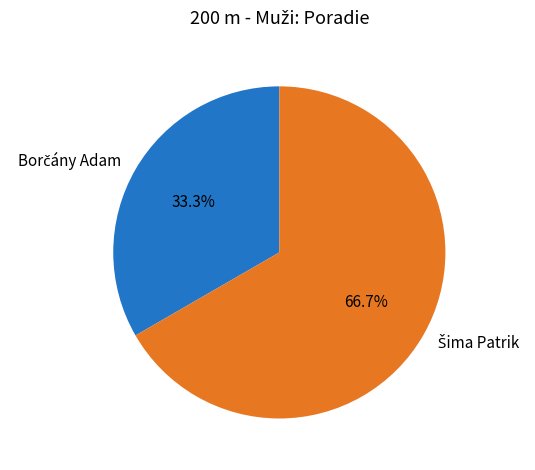

Is there a majority slice in this chart?

Yes